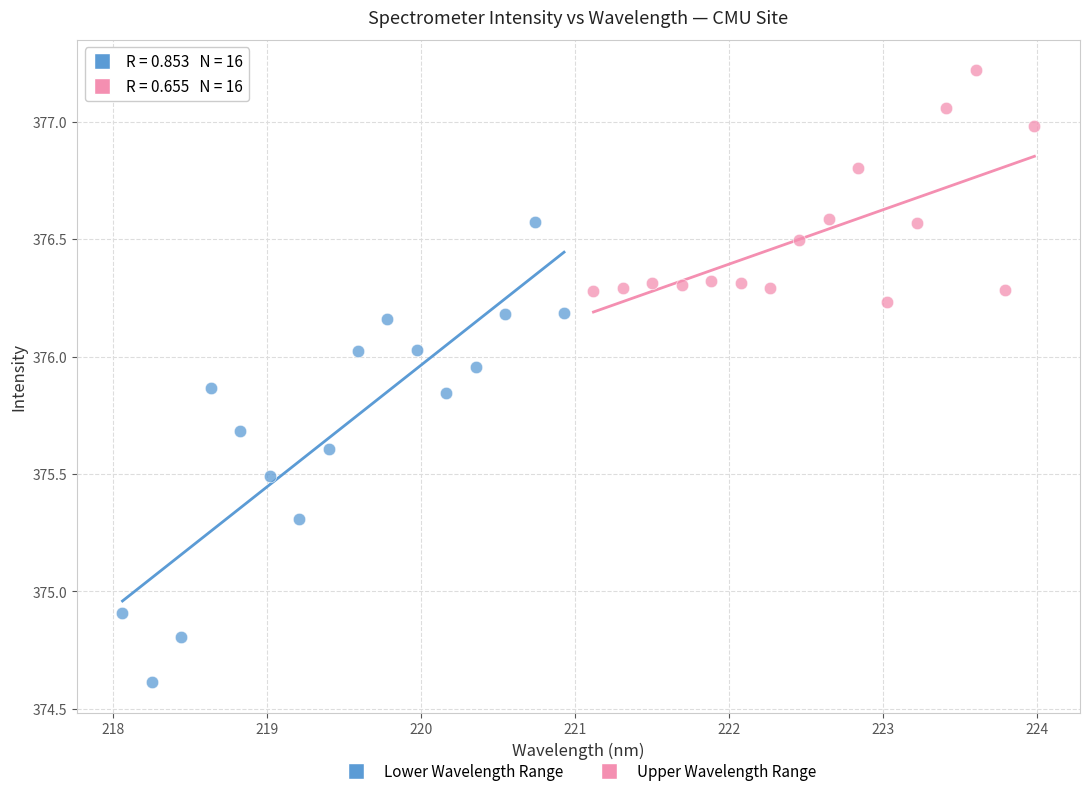

Which series has the widest spread of Y values?

Lower Wavelength Range